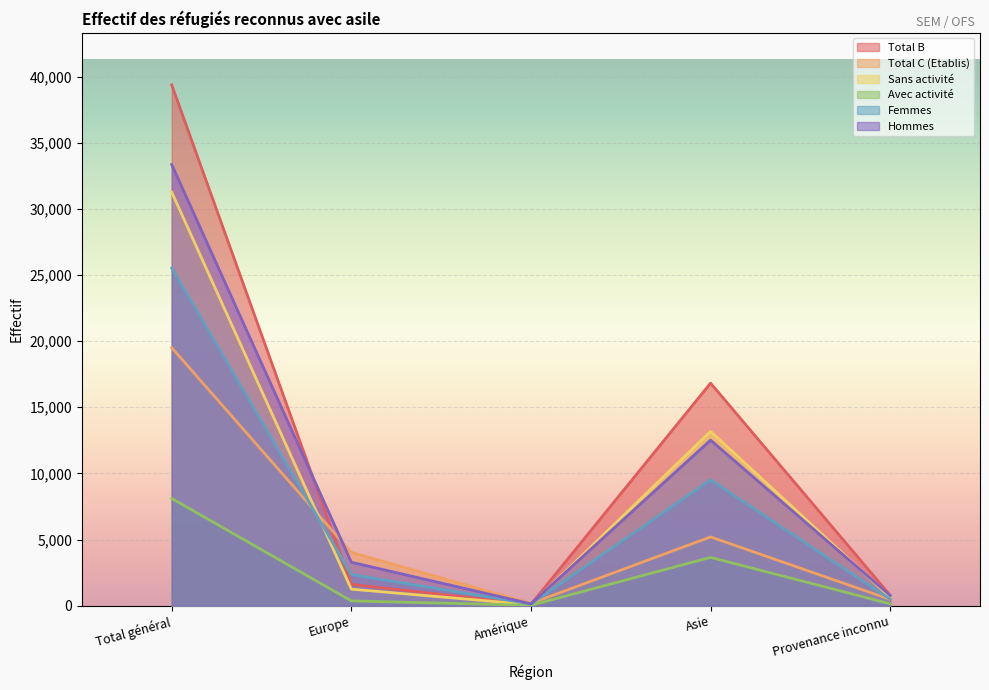

Reading left to right, list all the values displayed in this chart.

Total B: 39374	1610	101	16826	781
Total C (Etablis): 19507	4031	170	5200	472
Sans activité: 31267	1249	74	13174	641
Avec activité: 8107	361	27	3652	140
Femmes: 25528	2357	129	9509	487
Hommes: 33353	3284	142	12517	766